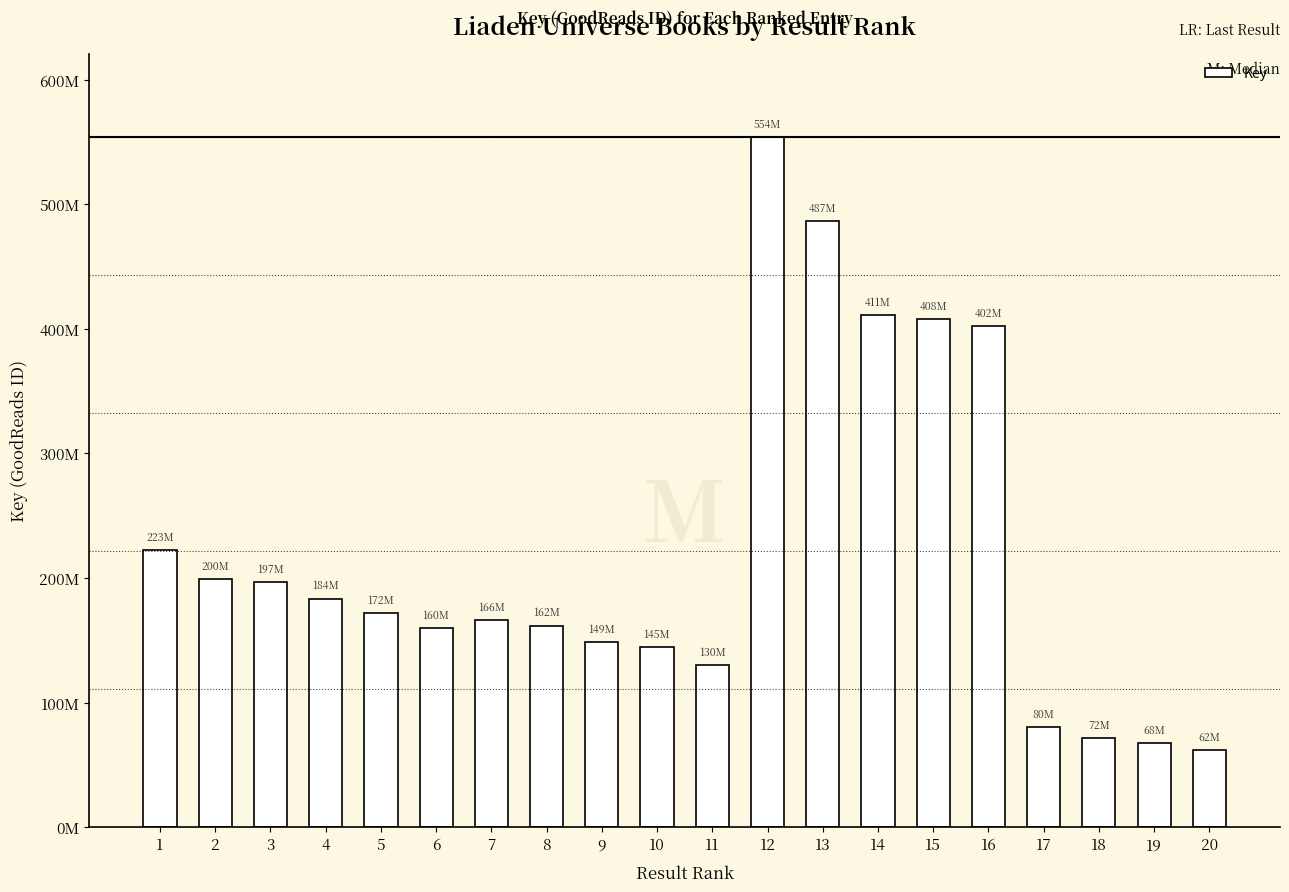

Is it true that the value at 1 is 222629334?

True